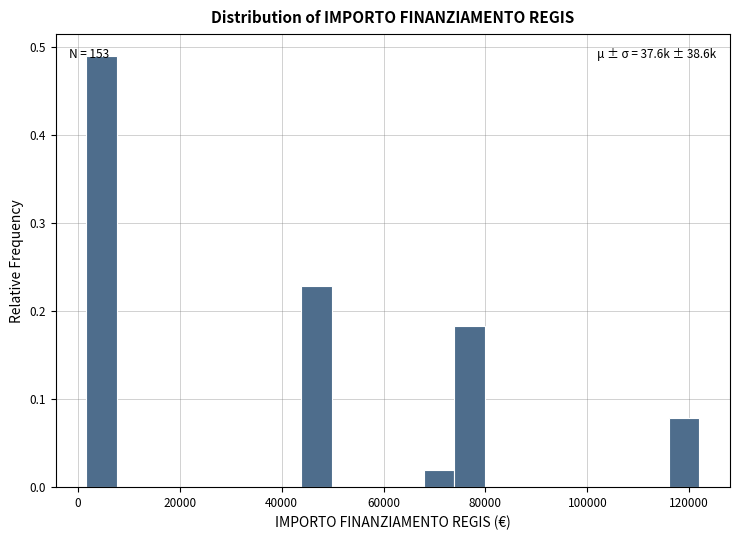

Around what value on the x-axis is the tallest bar? Give the approximate position of its centre, as read against the axis.

4000